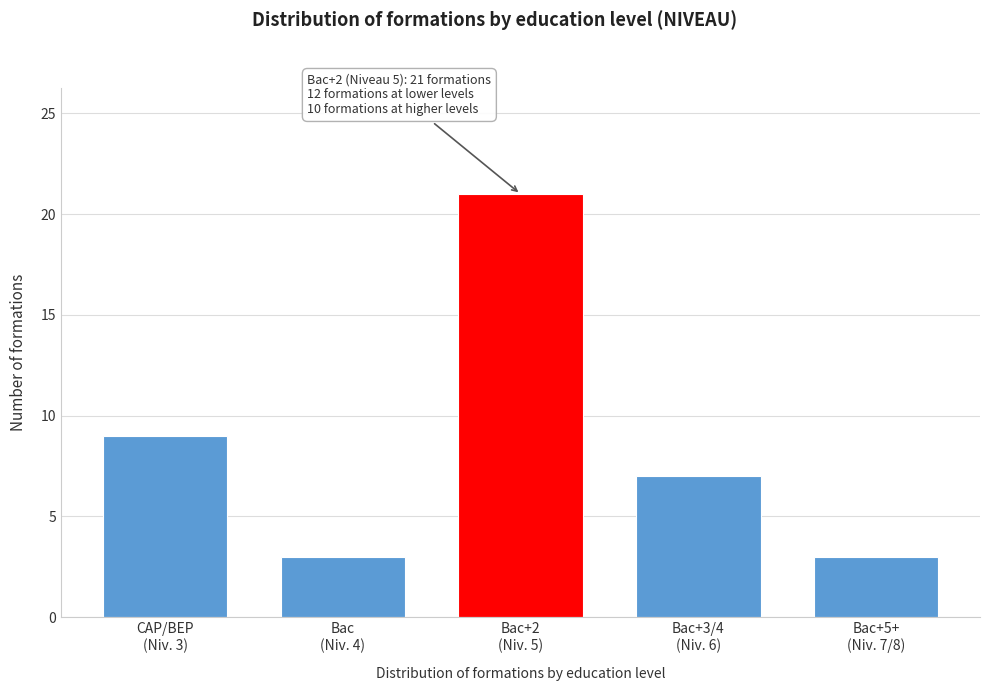

Reading left to right, what are all the values shown in this chart?

9	3	21	7	3